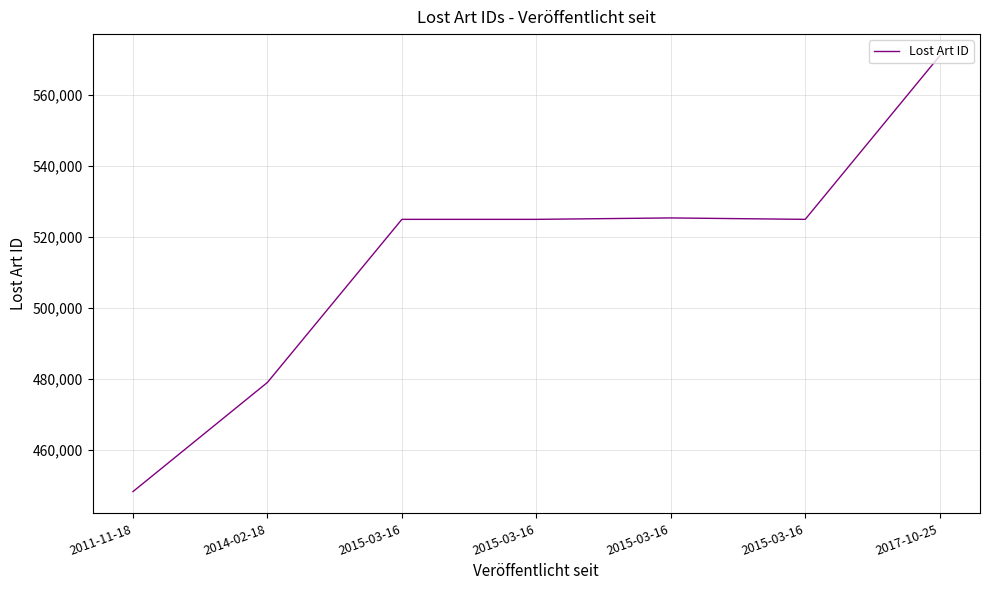

Which has a higher value, 2015-03-16 or 2015-03-16?

2015-03-16